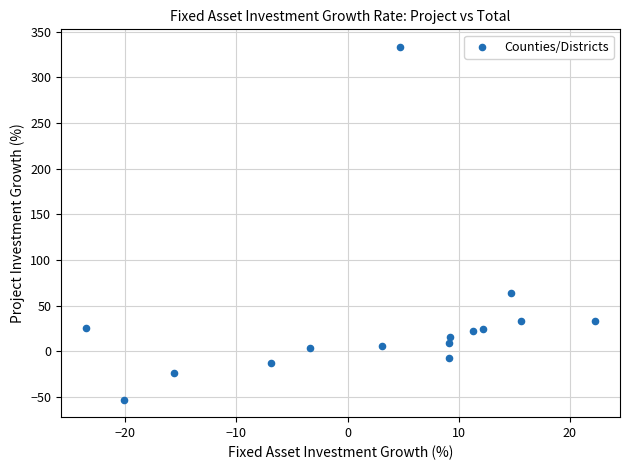

What Y value in the scatter plot is closest to 140?

64.3